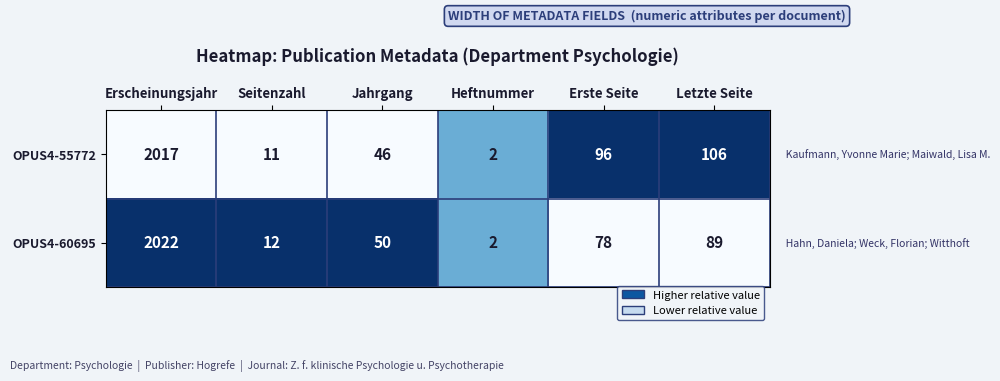

At which label is OPUS4-55772 closest to 1009?

Letzte Seite